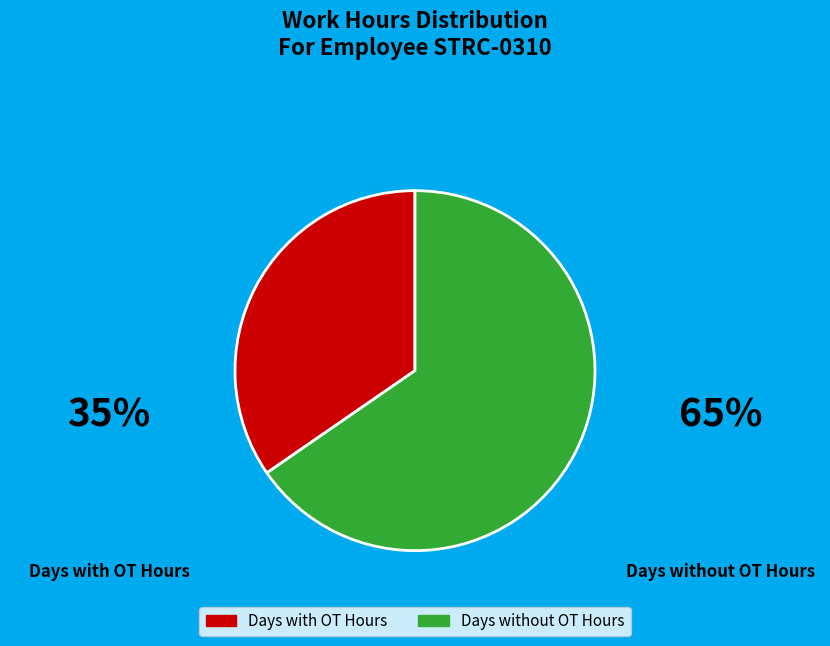

Is the sum of Days with OT Hours and Days without OT Hours greater than half?

Yes